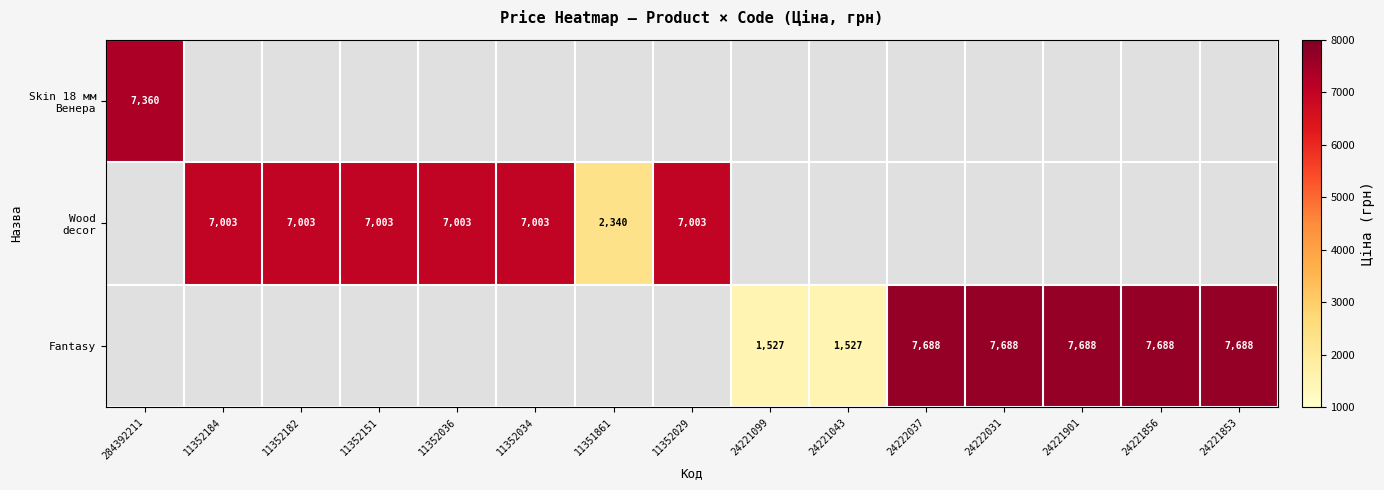

The value of Fantasy at 24221099 is 1527.0. True or false?

True